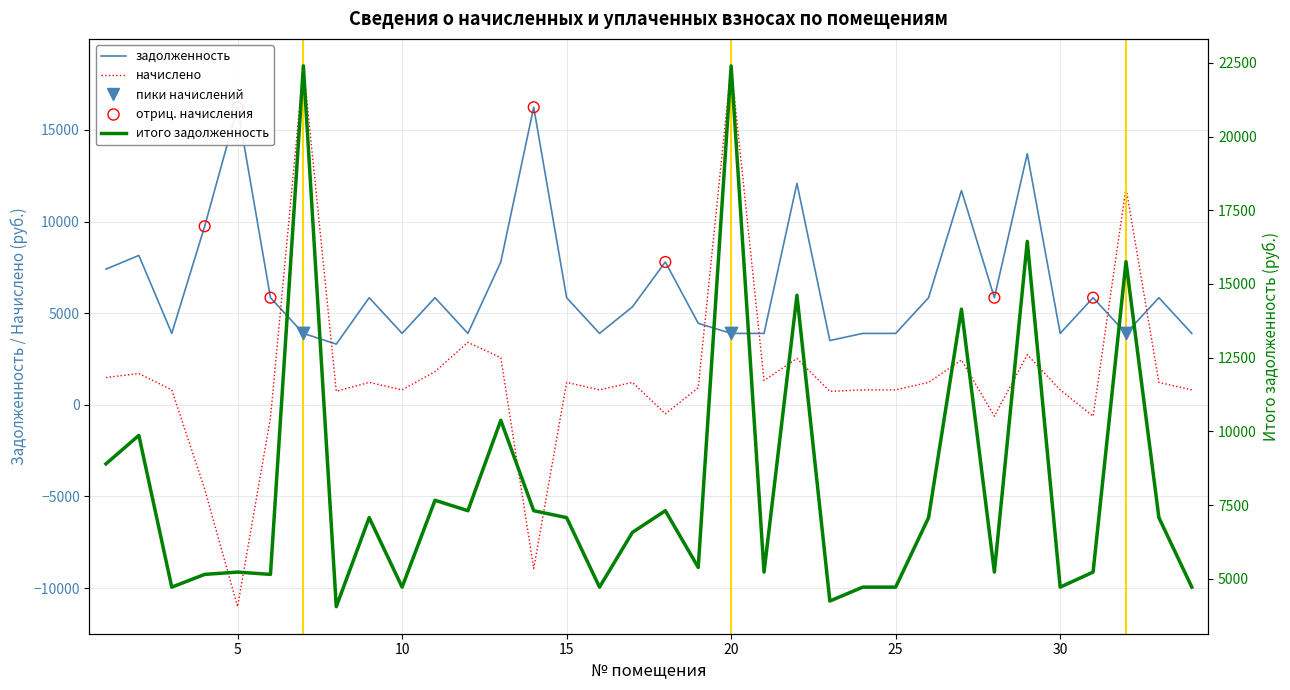

Which series contains the lowest Y value?

начислено